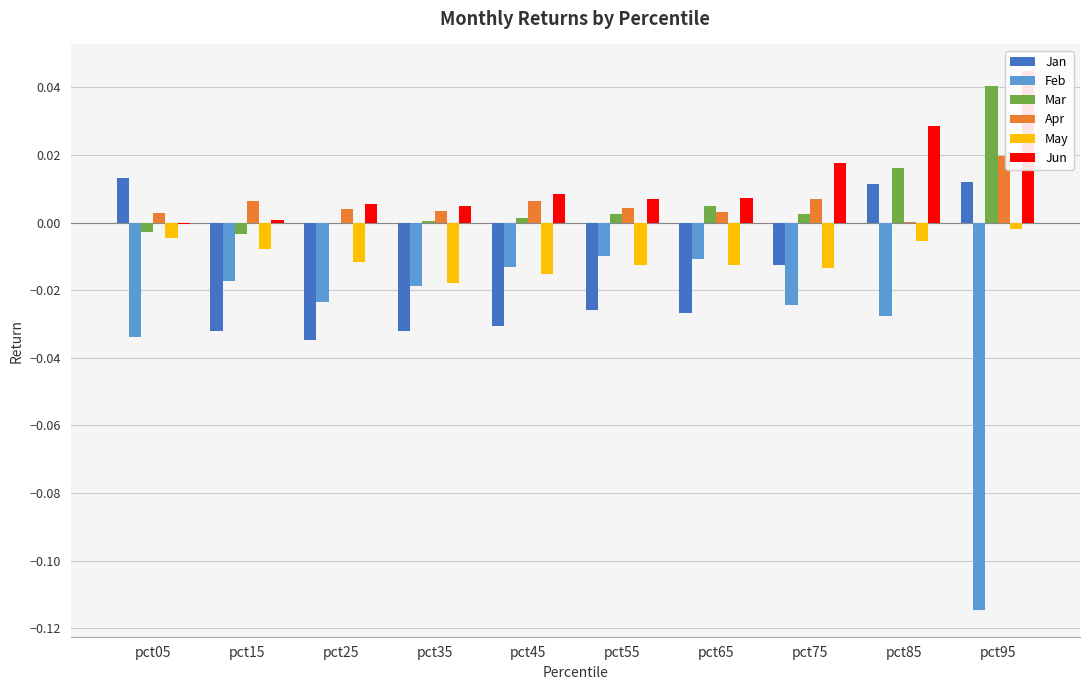

Which series has the largest total across all categories?

Jun